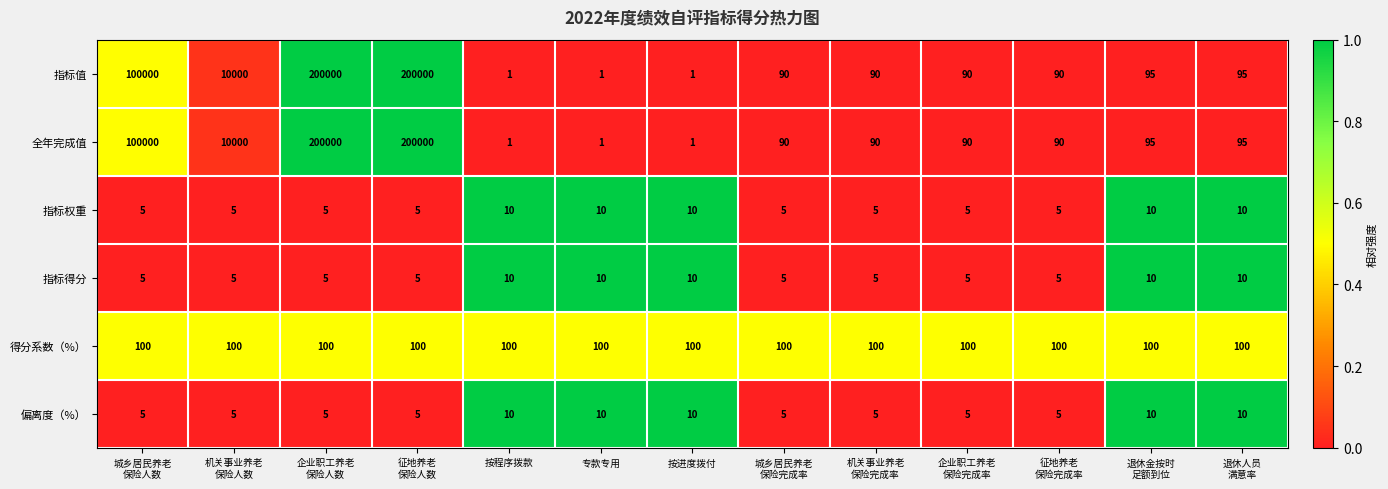

What is the total value across all series at 按进度拨付?

132